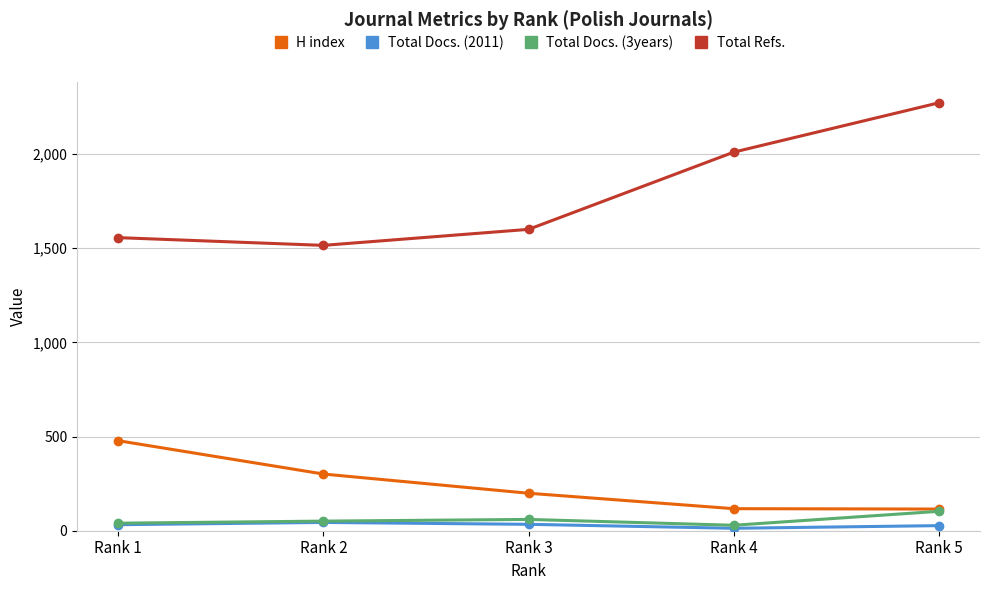

Which label corresponds to the largest value in the chart?

Rank 5